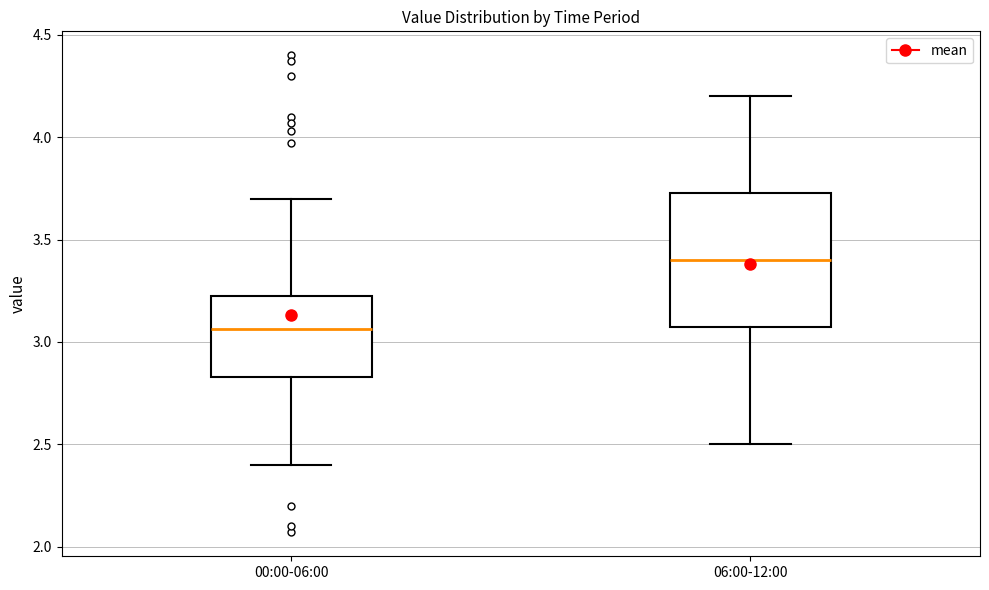

Reading left to right, read every box against the y-axis: the position of its median line, the range the box covers, and the ends of its whiskers. The values are not printed on the chart, so give them approximately, as read against the axis.

00:00-06:00: median 3.05, box 2.85 to 3.25, whiskers 2.40 to 3.70
06:00-12:00: median 3.40, box 3.10 to 3.75, whiskers 2.50 to 4.20